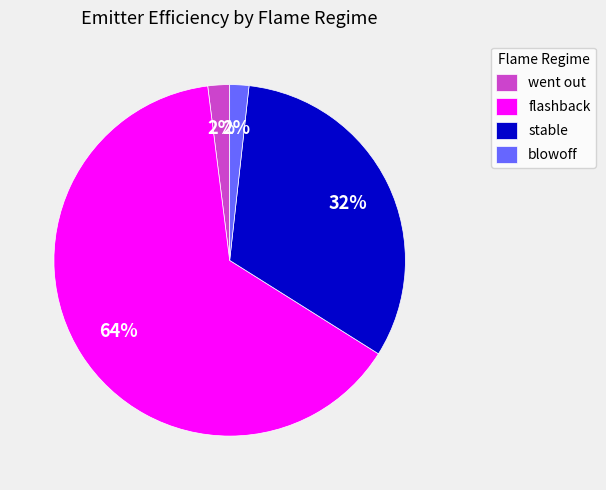

The went out slice represents 2% of the pie. True or false?

True